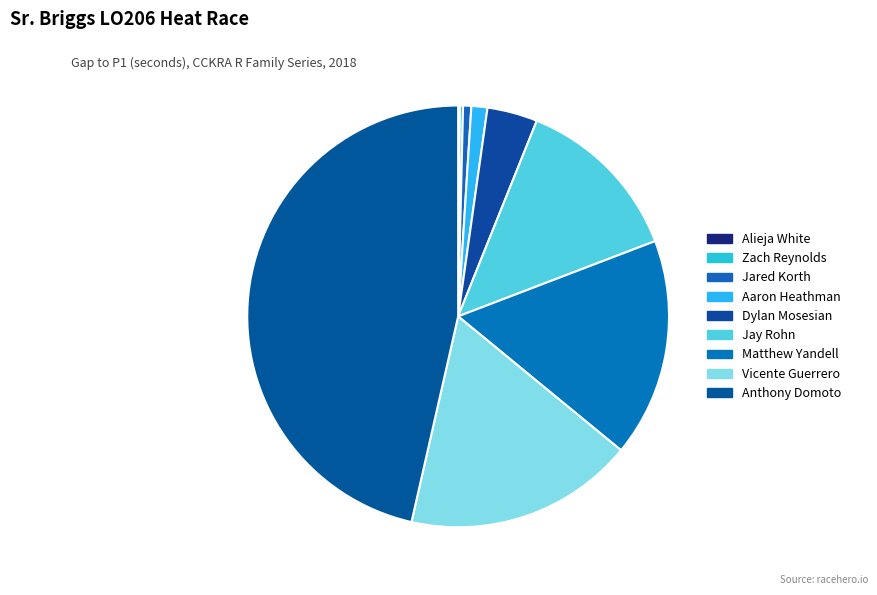

Which slice is the smallest?

Alieja White